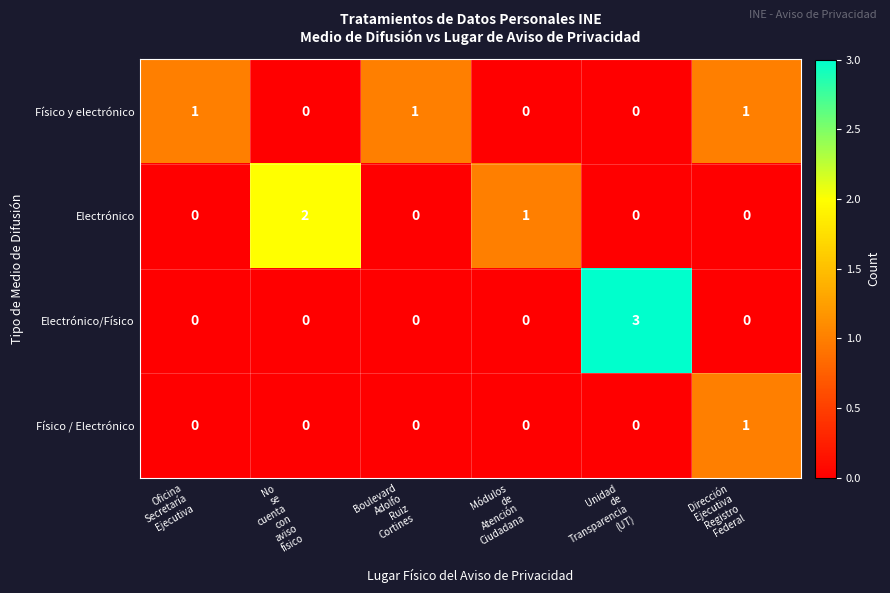

What is the difference between the maximum and second lowest values in the Electrónico/Físico series?

3